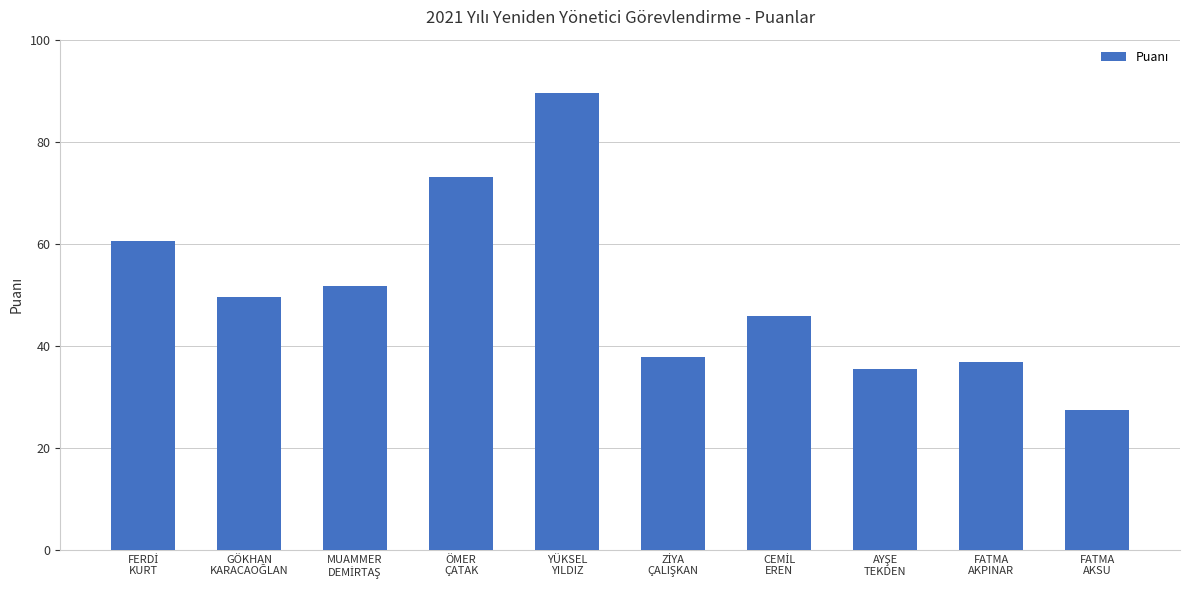

What is the value of the 2nd bar from the left?

49.5